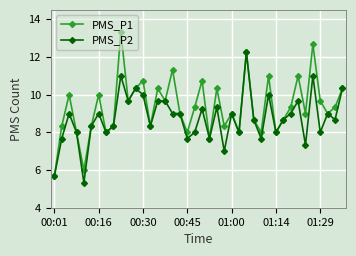

Which series has the widest spread of values?

PMS_P1